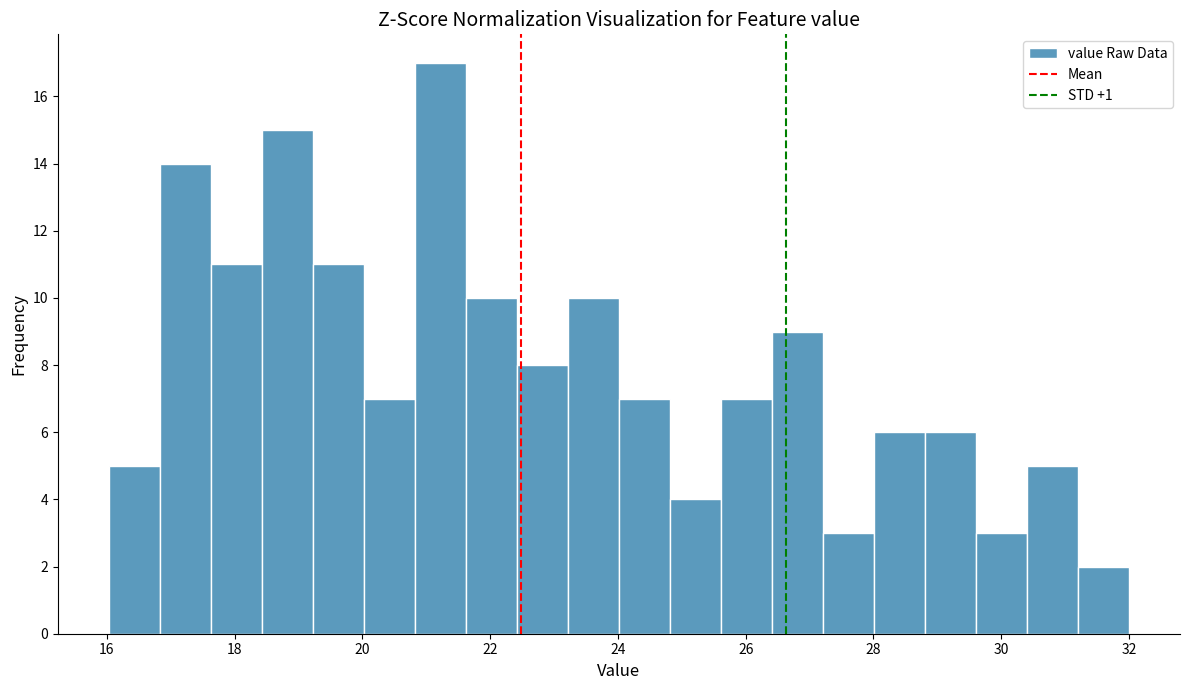

Read against the x-axis, roughly where is the centre of the tallest bar?

21.2